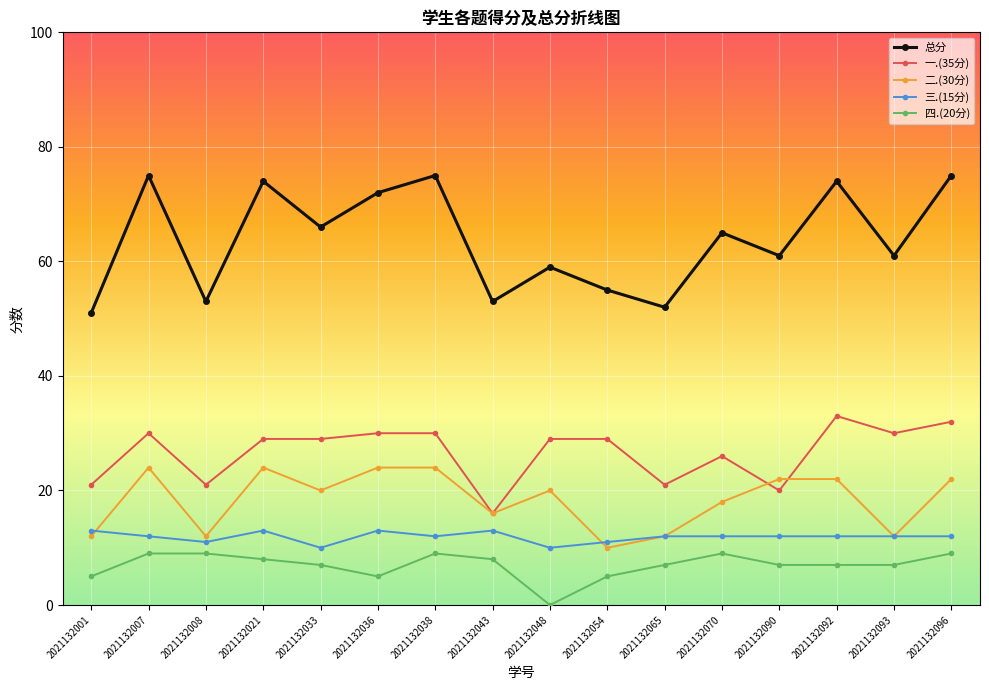

True or false: 一.(35分) and 三.(15分) intersect in this chart.

False